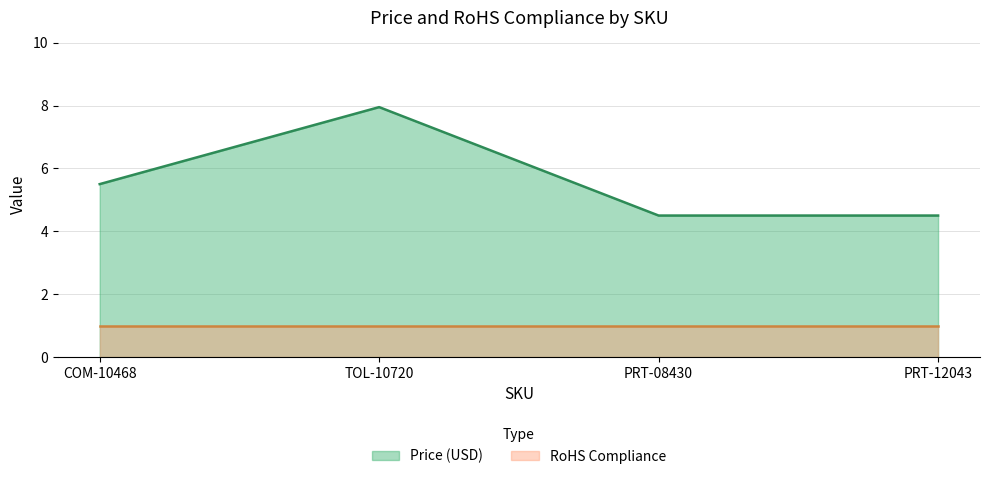

Which category has the lowest value across all series?

PRT-08430